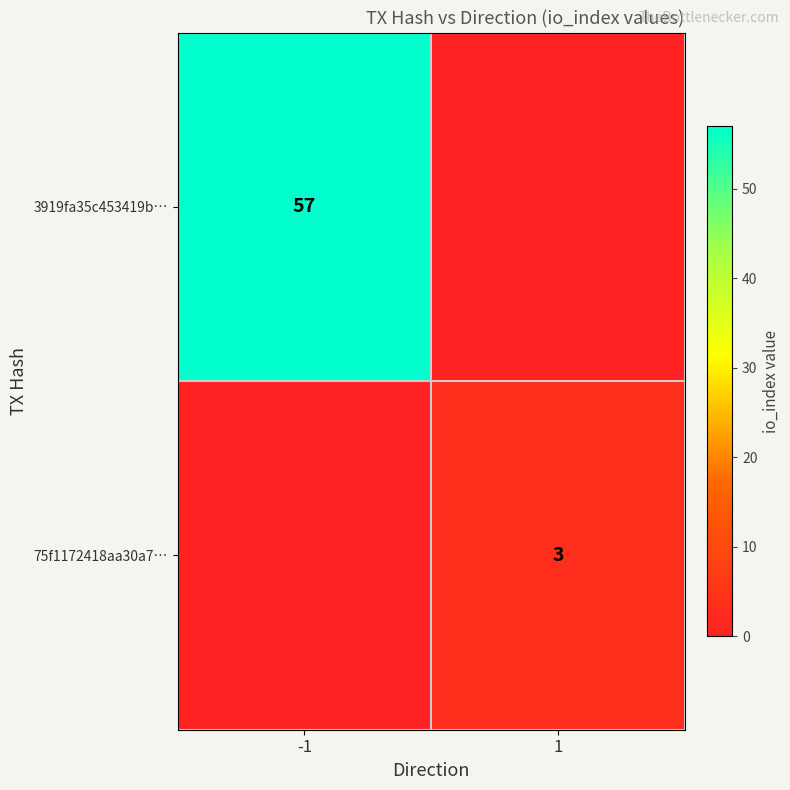

True or false: 75f1172418aa30a7… has a value of 3 at 1.

True